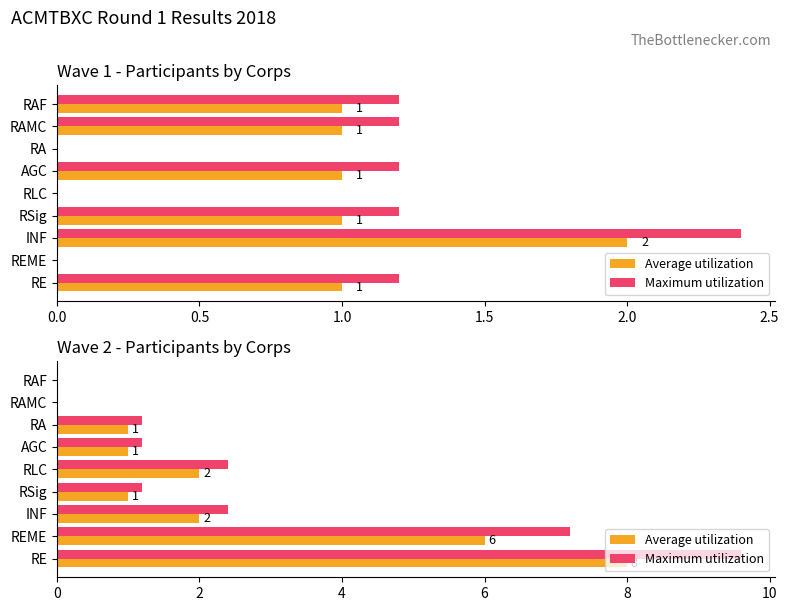

Are the bars grouped side by side (vs. stacked)?

Yes